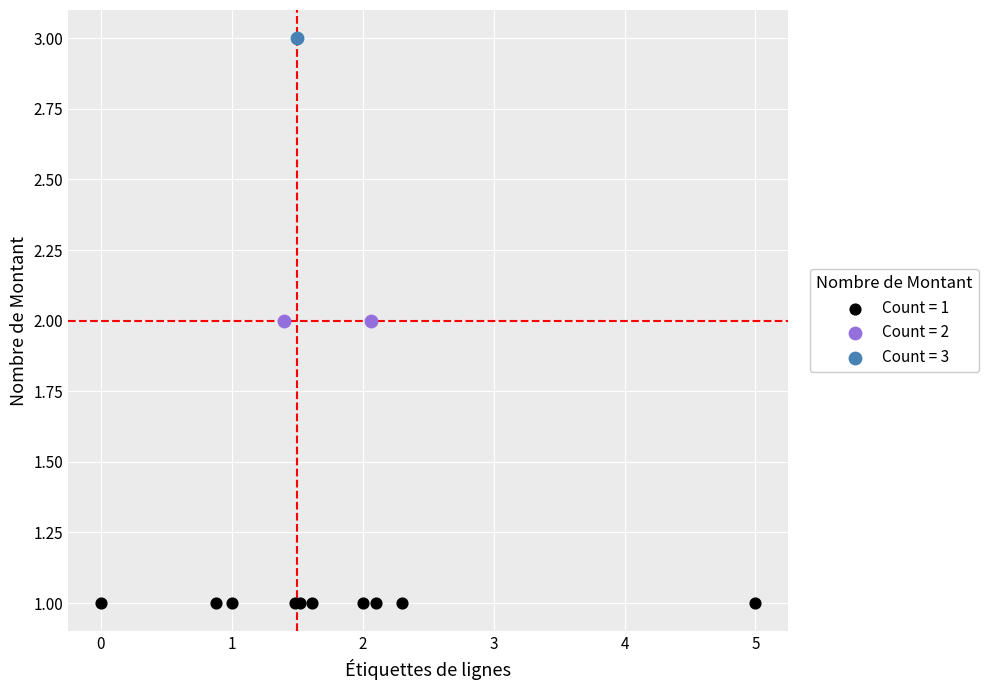

Which series reaches the minimum Y coordinate?

Count = 1